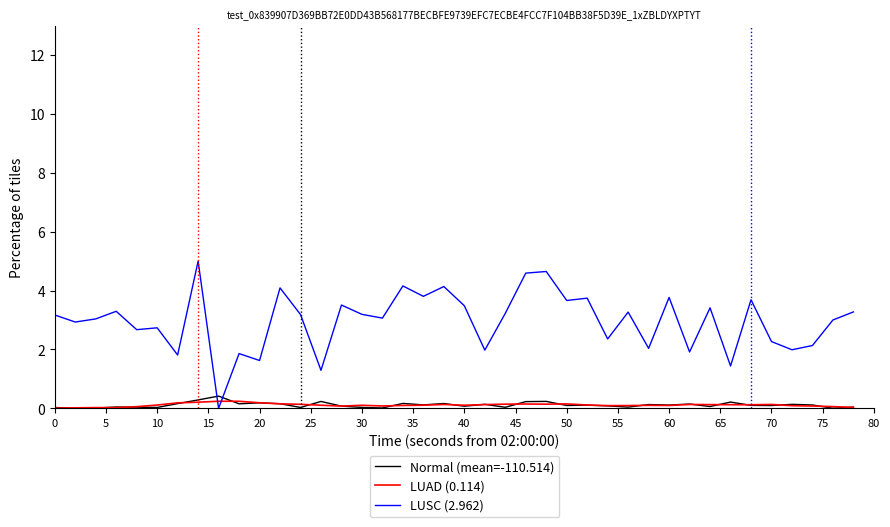

Which series has the largest total across all categories?

LUSC (2.962)